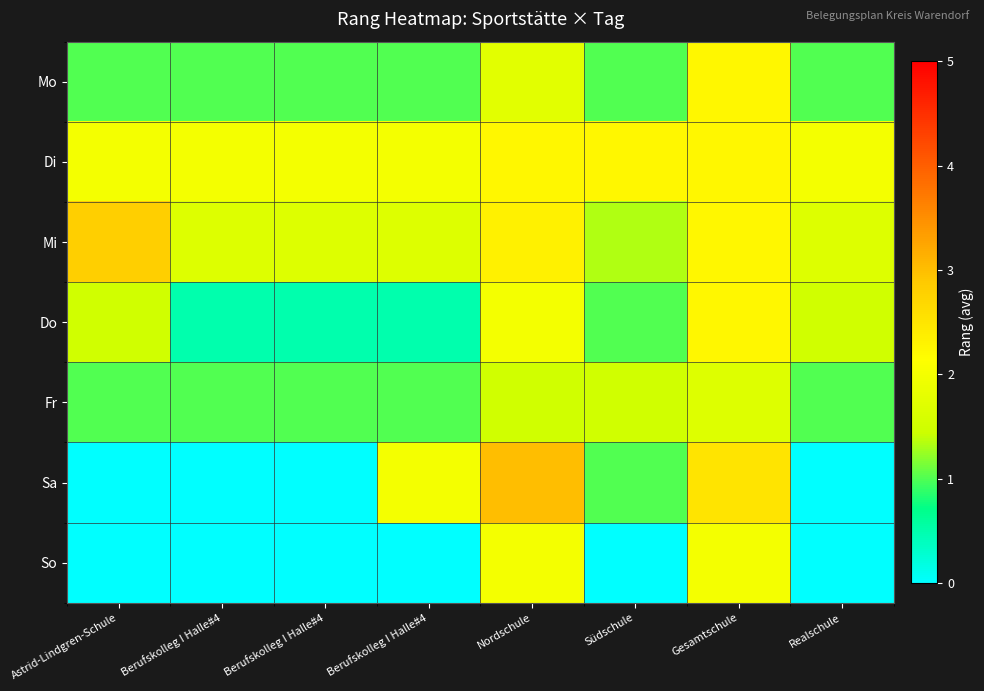

Reading left to right, transcribe all the data shown in this chart.

Mo: Astrid-Lindgren-Schule=1.0	Berufskolleg I Halle#4=1.0	Berufskolleg I Halle#4=1.0	Berufskolleg I Halle#4=1.0	Nordschule=1.8	Südschule=1.0	Gesamtschule=2.2	Realschule=1.0
Di: Astrid-Lindgren-Schule=2.0	Berufskolleg I Halle#4=2.0	Berufskolleg I Halle#4=2.0	Berufskolleg I Halle#4=2.0	Nordschule=2.2	Südschule=2.2	Gesamtschule=2.2	Realschule=2.0
Mi: Astrid-Lindgren-Schule=2.8	Berufskolleg I Halle#4=1.7	Berufskolleg I Halle#4=1.7	Berufskolleg I Halle#4=1.7	Nordschule=2.3	Südschule=1.3	Gesamtschule=2.2	Realschule=1.7
Do: Astrid-Lindgren-Schule=1.5	Berufskolleg I Halle#4=0.5	Berufskolleg I Halle#4=0.5	Berufskolleg I Halle#4=0.5	Nordschule=2.0	Südschule=1.0	Gesamtschule=2.2	Realschule=1.5
Fr: Astrid-Lindgren-Schule=1.0	Berufskolleg I Halle#4=1.0	Berufskolleg I Halle#4=1.0	Berufskolleg I Halle#4=1.0	Nordschule=1.5	Südschule=1.5	Gesamtschule=1.7	Realschule=1.0
Sa: Astrid-Lindgren-Schule=0.0	Berufskolleg I Halle#4=0.0	Berufskolleg I Halle#4=0.0	Berufskolleg I Halle#4=2.0	Nordschule=3.0	Südschule=1.0	Gesamtschule=2.5	Realschule=0.0
So: Astrid-Lindgren-Schule=0.0	Berufskolleg I Halle#4=0.0	Berufskolleg I Halle#4=0.0	Berufskolleg I Halle#4=0.0	Nordschule=2.0	Südschule=0.0	Gesamtschule=2.0	Realschule=0.0